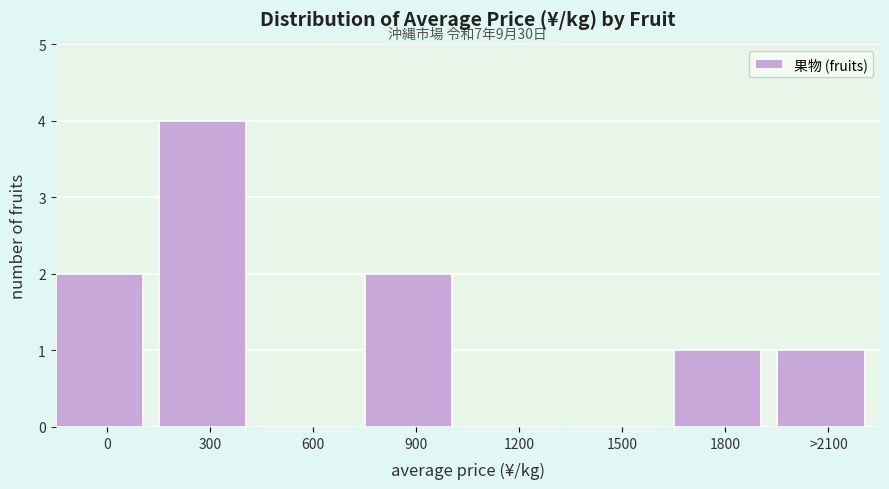

Reading left to right, list all the values displayed in this chart.

0=2	300=4	600=0	900=2	1200=0	1500=0	1800=1	>2100=1